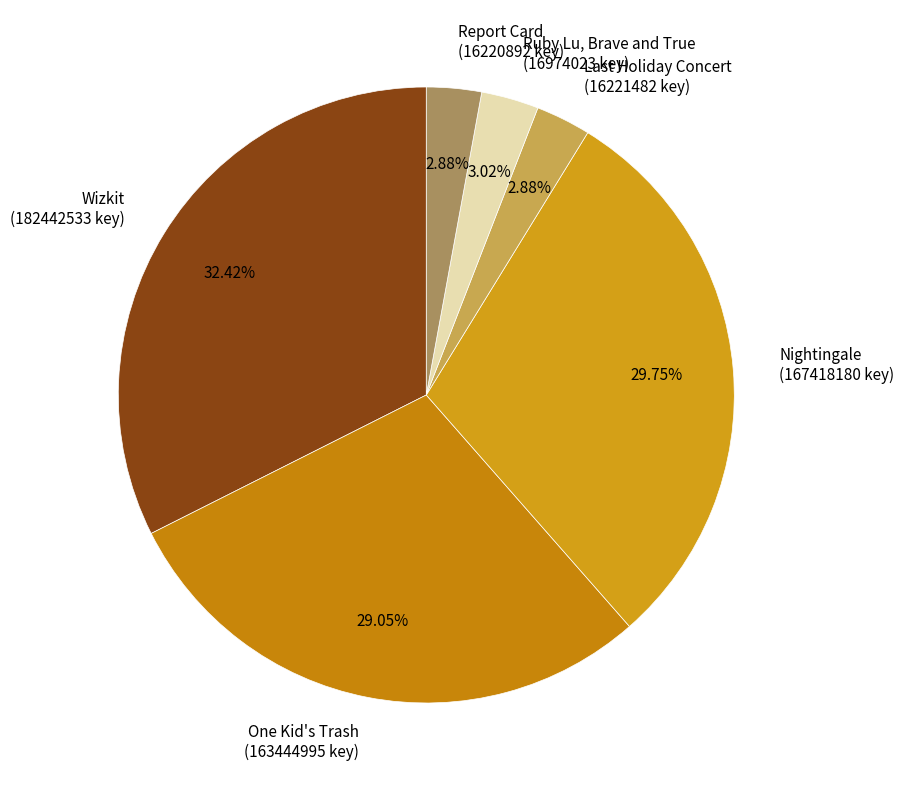

What is the largest slice in the pie chart?

Wizkit